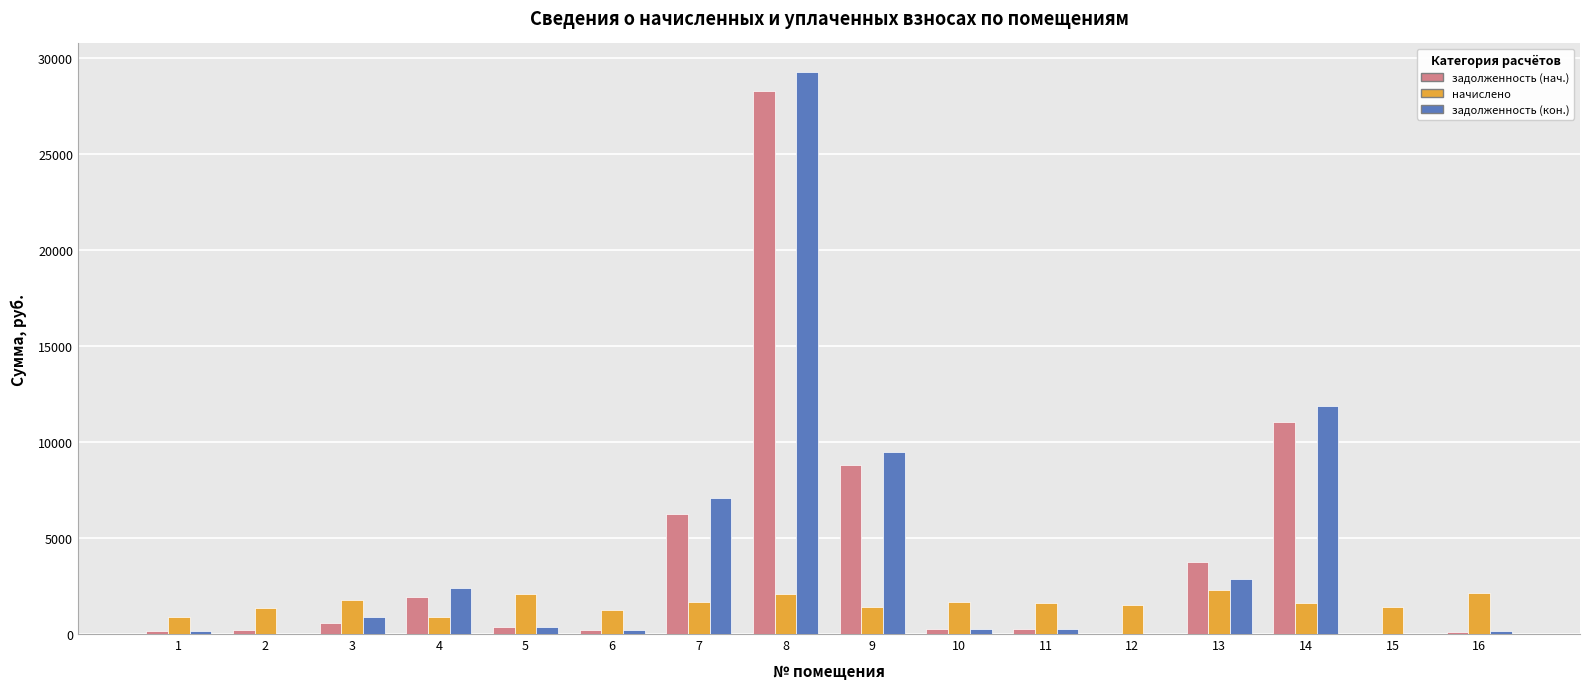

What is the highest value of the начислено series?

2318.2